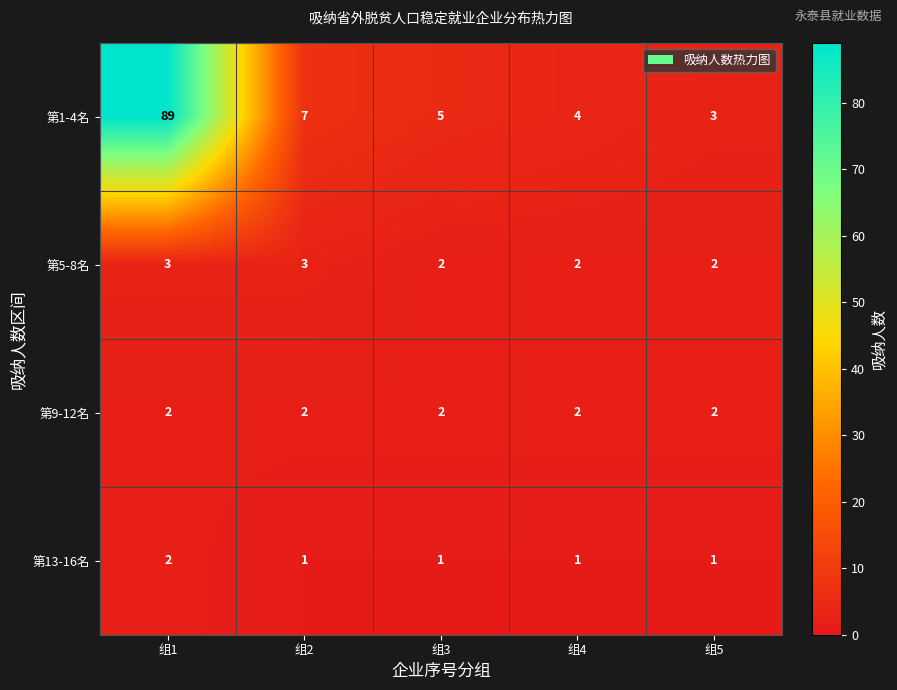

Between 组1 and 组5, which series saw the biggest shift?

第1-4名